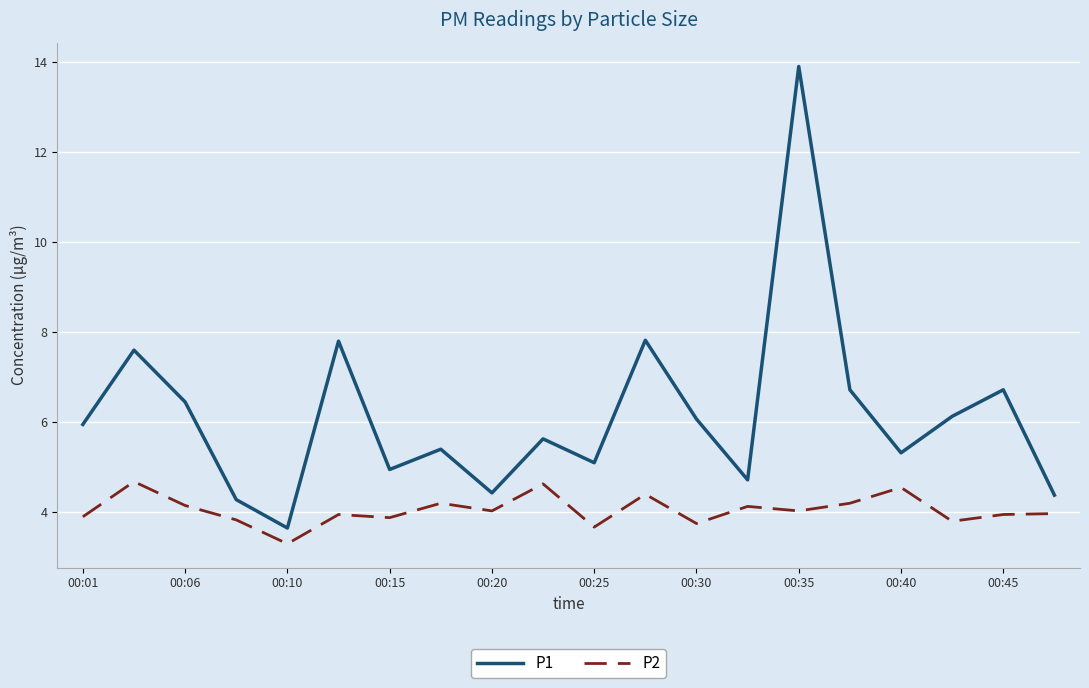

Rank the series by their average value, from highest to lowest.

P1, P2